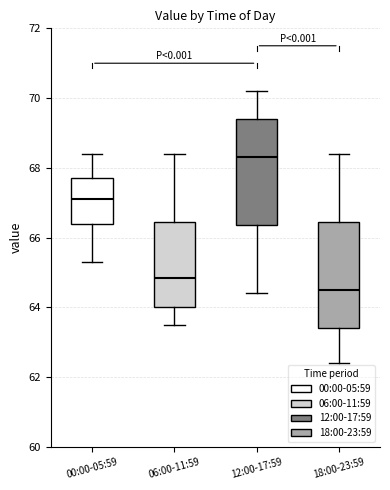

Reading left to right, read every box against the y-axis: the position of its median line, the range the box covers, and the ends of its whiskers. The values are not printed on the chart, so give them approximately, as read against the axis.

00:00-05:59: median 67.2, box 66.4 to 67.8, whiskers 65.4 to 68.4
06:00-11:59: median 64.8, box 64.0 to 66.4, whiskers 63.6 to 68.4
12:00-17:59: median 68.4, box 66.4 to 69.4, whiskers 64.4 to 70.2
18:00-23:59: median 64.6, box 63.4 to 66.4, whiskers 62.4 to 68.4